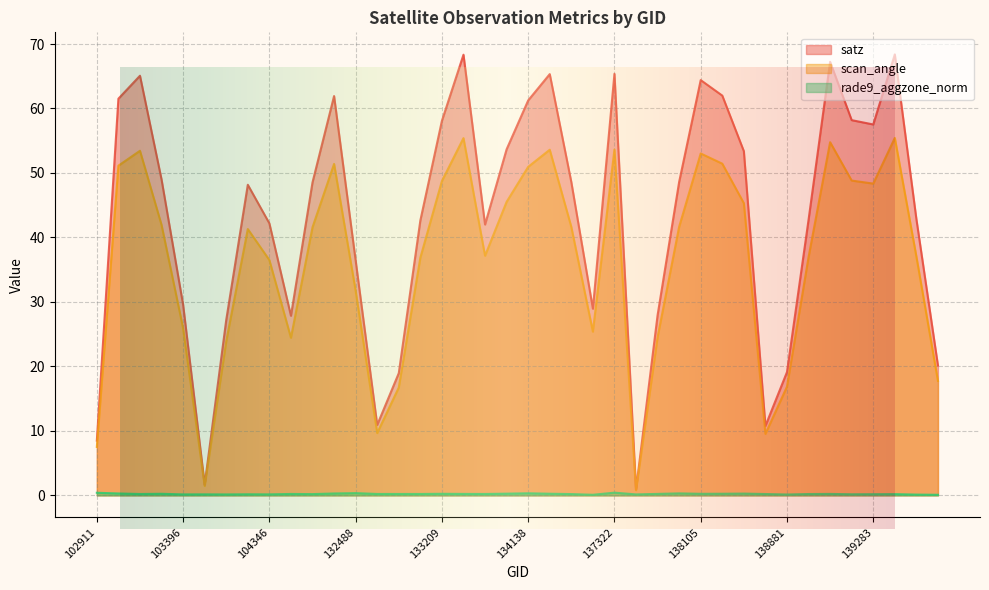

True or false: satz and scan_angle intersect in this chart.

False